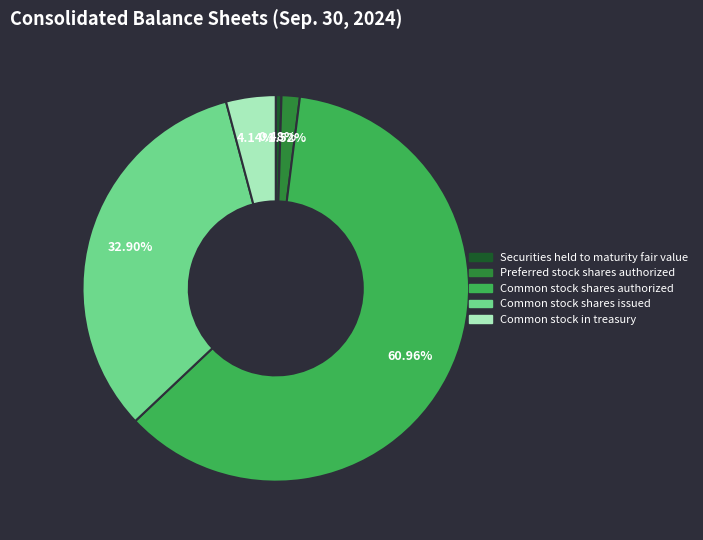

How many slices are in this pie chart?

5